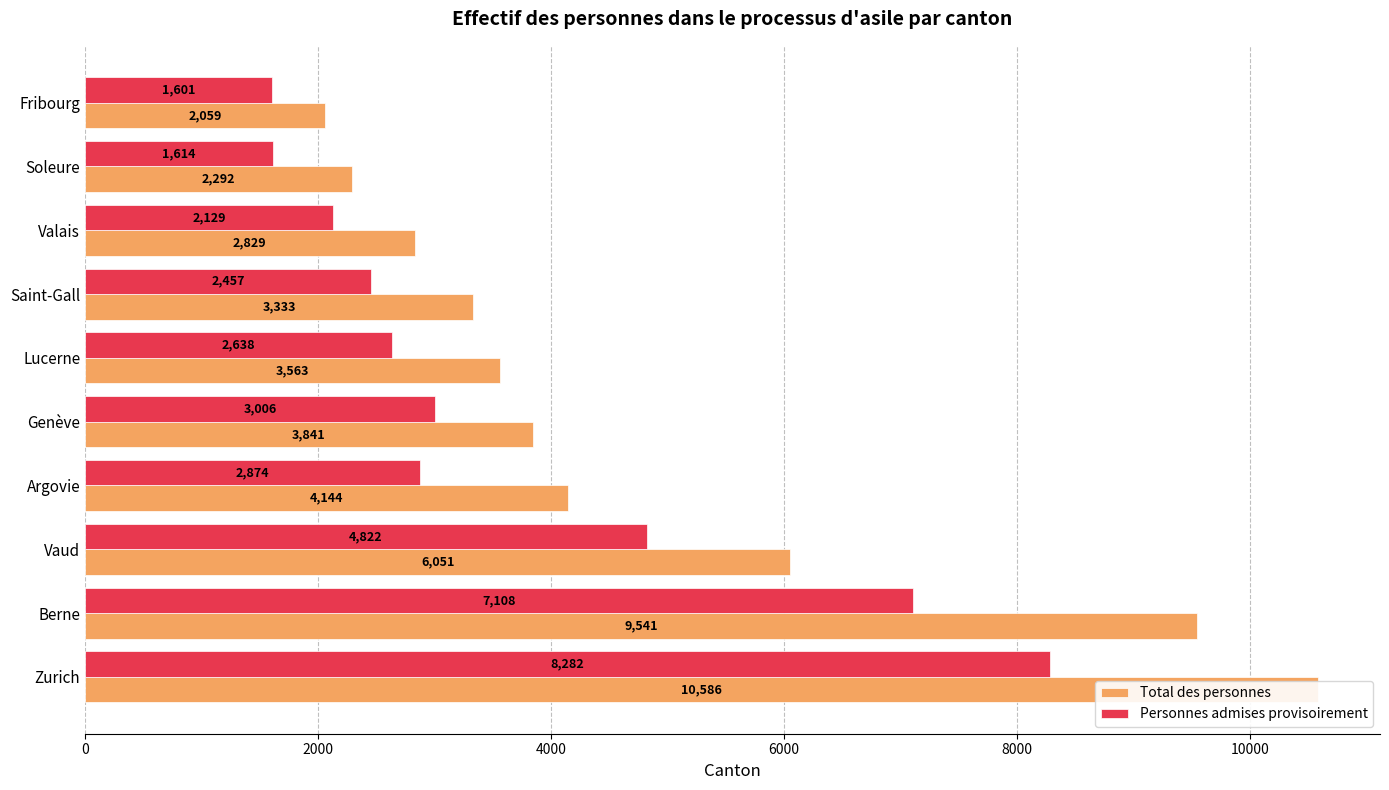

How many groups of bars are there?

10